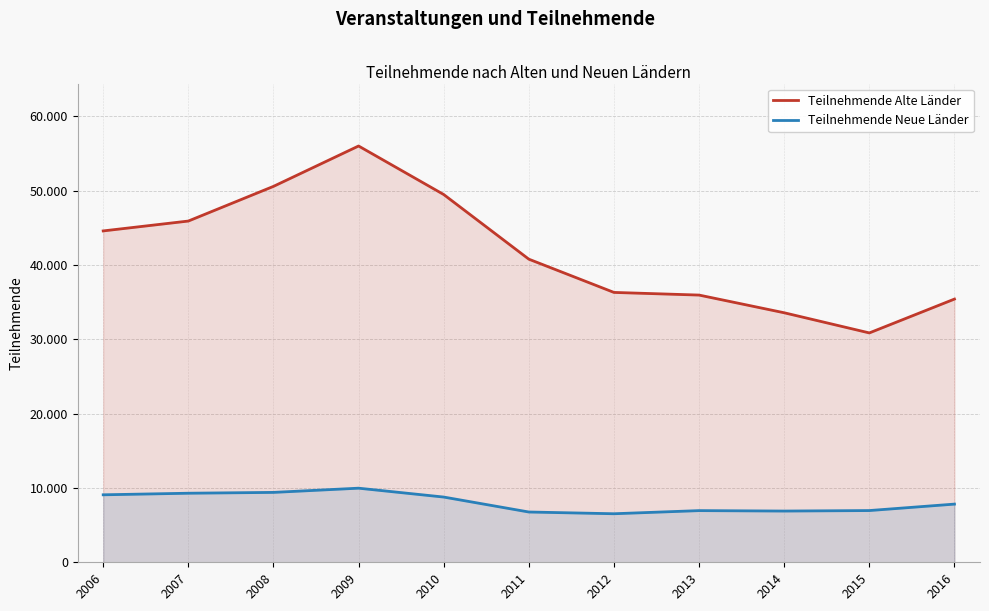

What is the spread (max minus min) of values at 2012?

29787